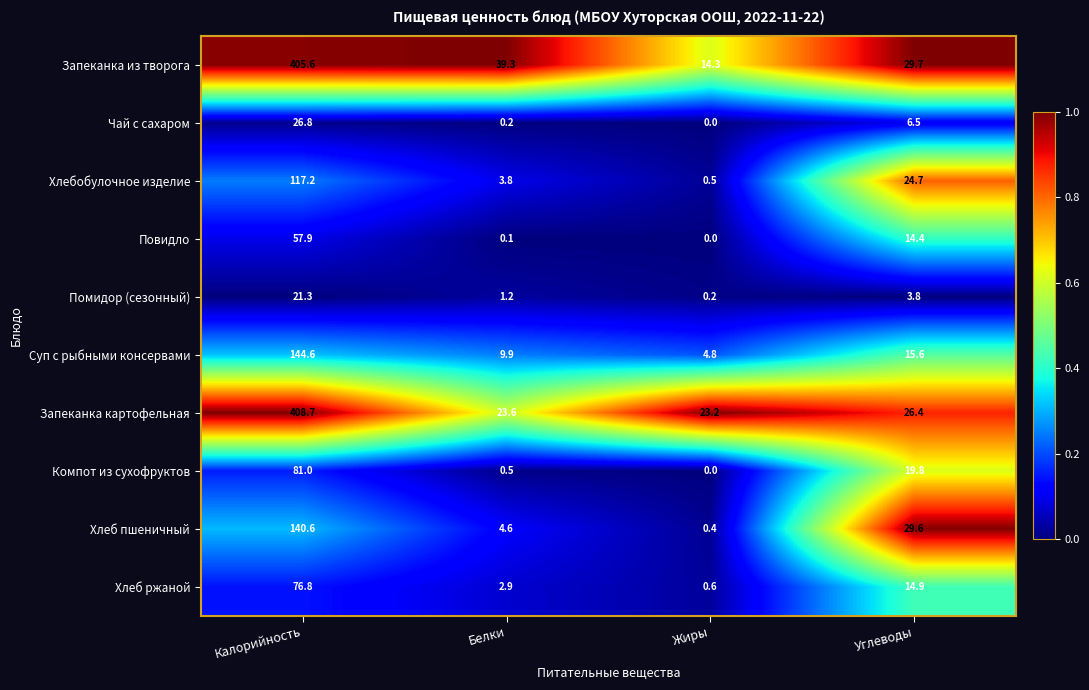

How many data points in Хлеб ржаной are above 14?

2